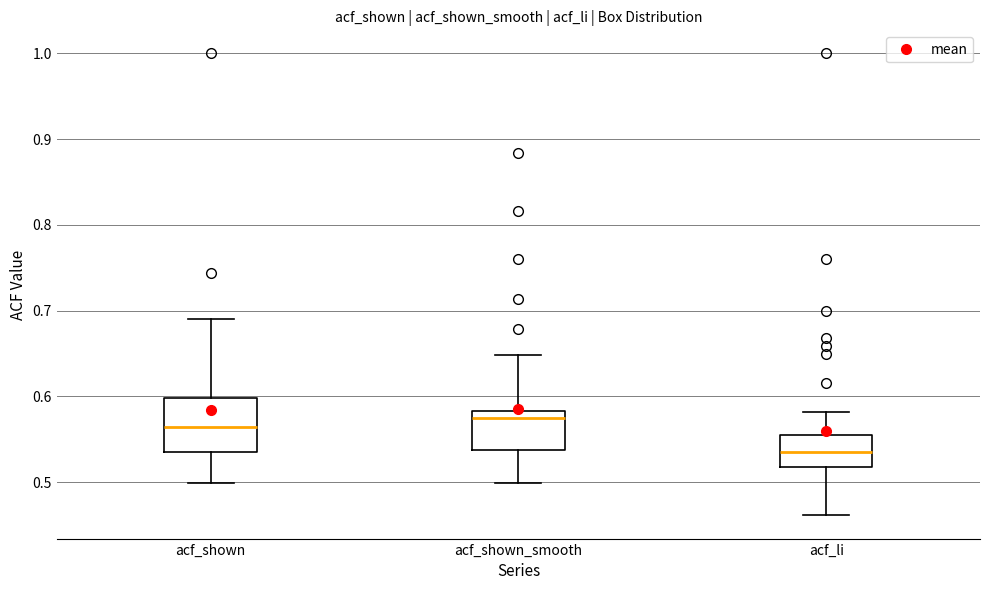

Which box has the highest median line?

acf_shown_smooth